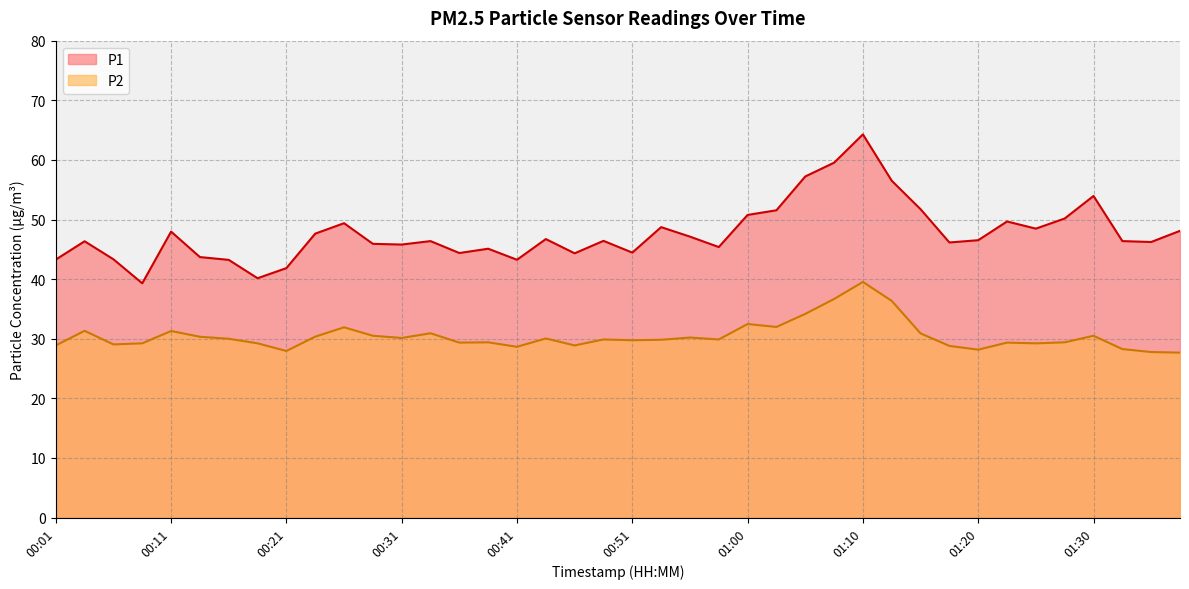

In P2, how many points are higher than both neighbors (excluding endpoints)?

12